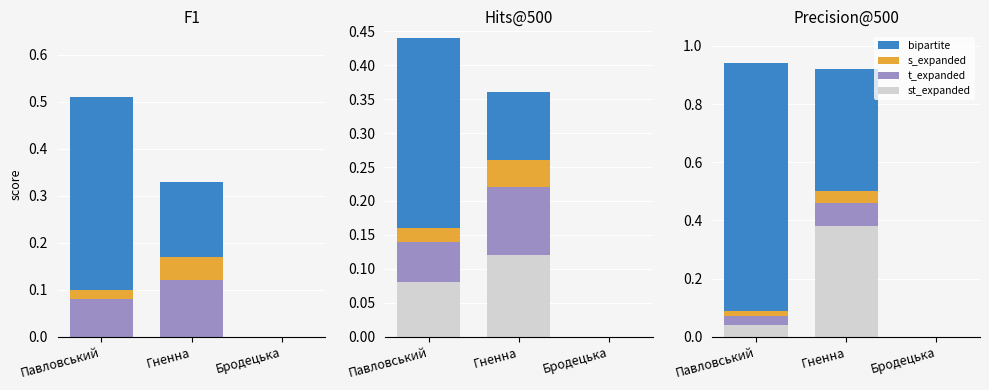

Count the number of data series in this chart.

4